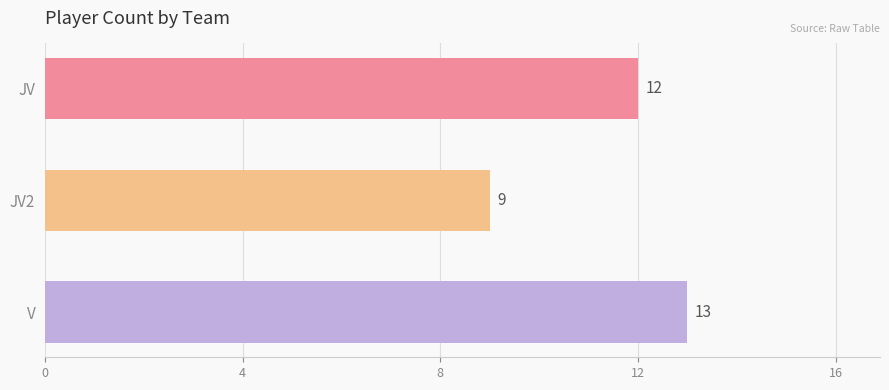

Reading top to bottom, list all the values displayed in this chart.

JV=12	JV2=9	V=13